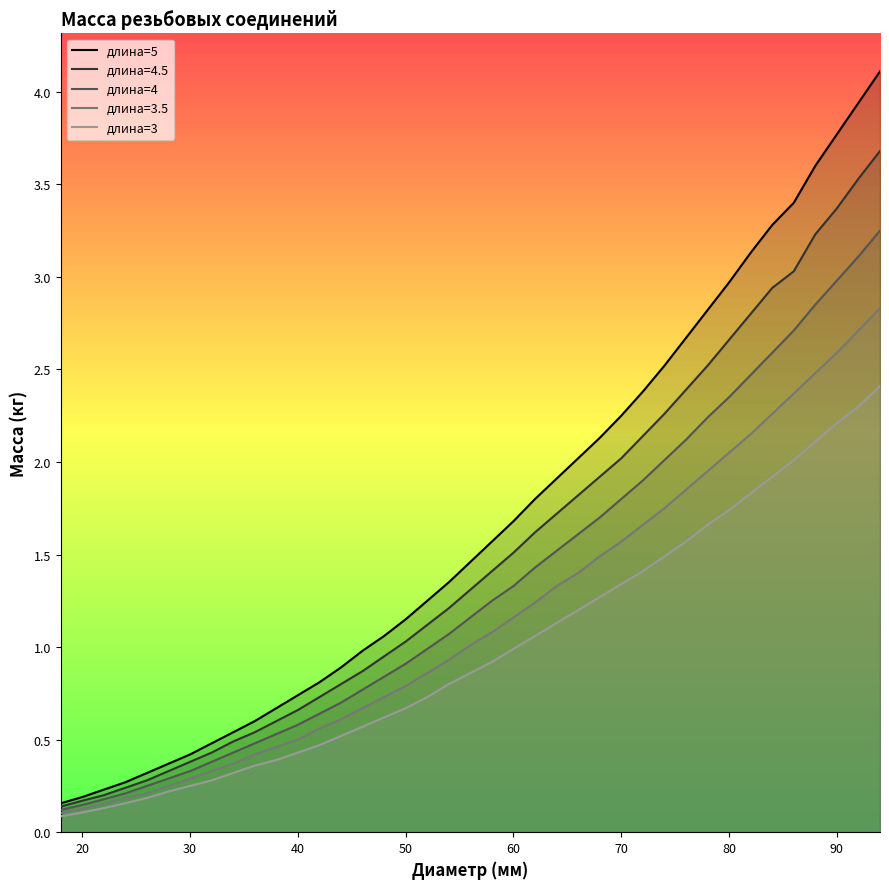

What are all the series names shown in the legend?

длина=5, длина=4.5, длина=4, длина=3.5, длина=3